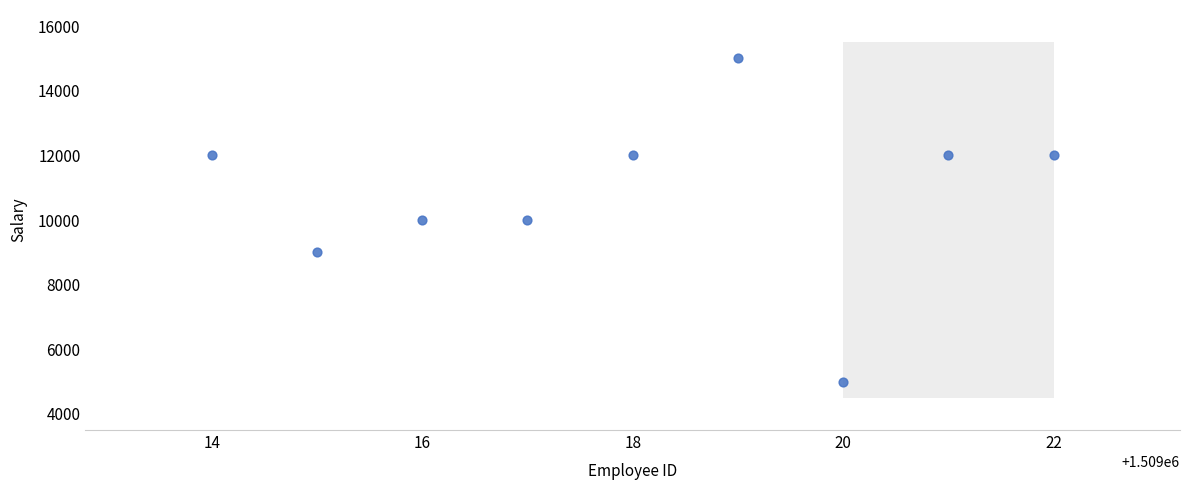

What is the range of Y values (max minus min)?

10000